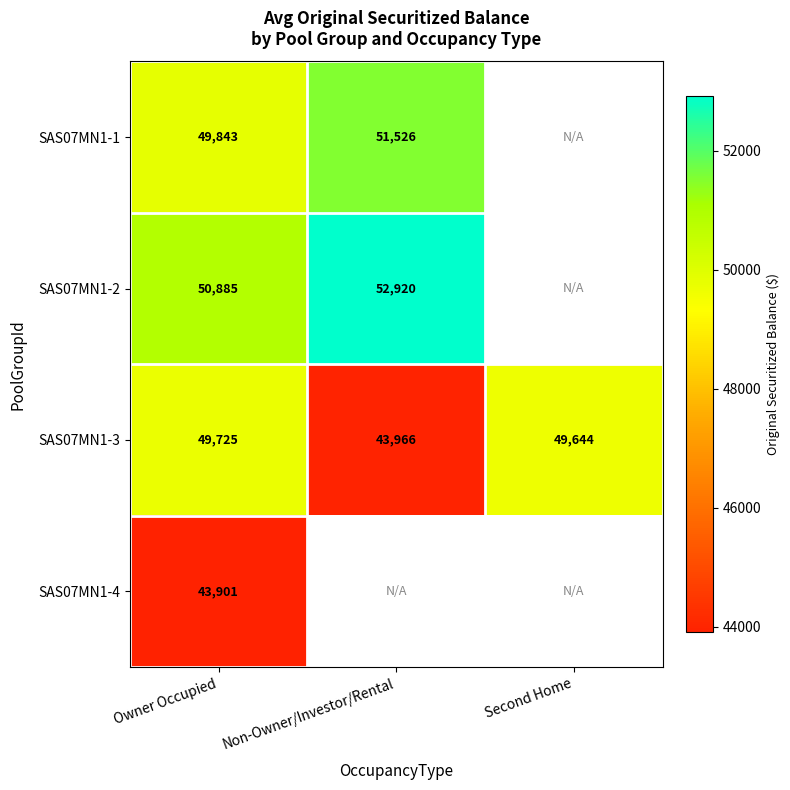

At which category is the sum across all series the highest?

Owner Occupied